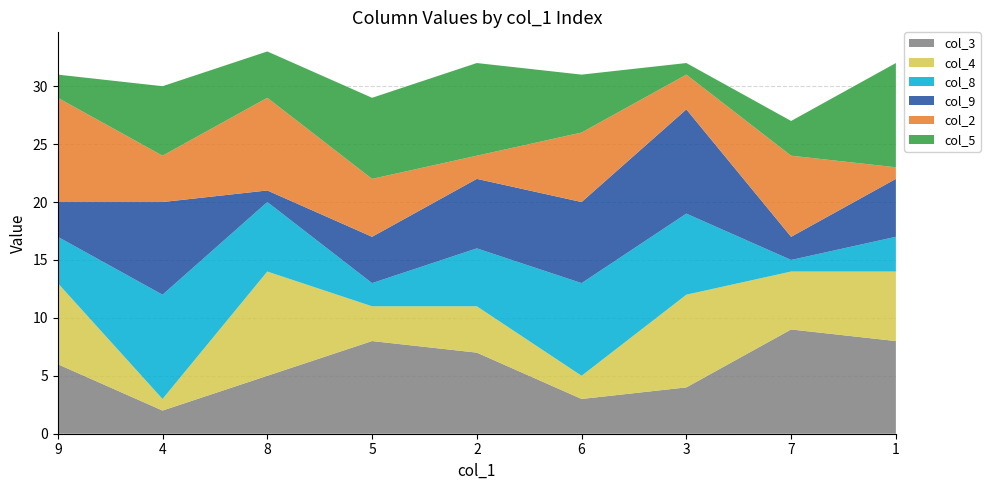

Reading right to left, list all the values displayed in this chart.

col_3: 1=8	7=9	3=4	6=3	2=7	5=8	8=5	4=2	9=6
col_4: 1=6	7=5	3=8	6=2	2=4	5=3	8=9	4=1	9=7
col_8: 1=3	7=1	3=7	6=8	2=5	5=2	8=6	4=9	9=4
col_9: 1=5	7=2	3=9	6=7	2=6	5=4	8=1	4=8	9=3
col_2: 1=1	7=7	3=3	6=6	2=2	5=5	8=8	4=4	9=9
col_5: 1=9	7=3	3=1	6=5	2=8	5=7	8=4	4=6	9=2